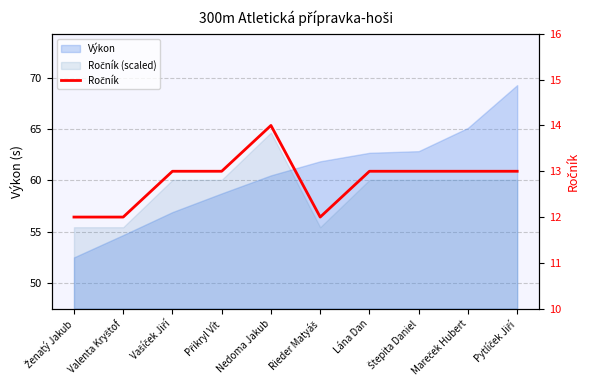

The chart shows a value of 5 at Mareček Hubert. True or false?

False